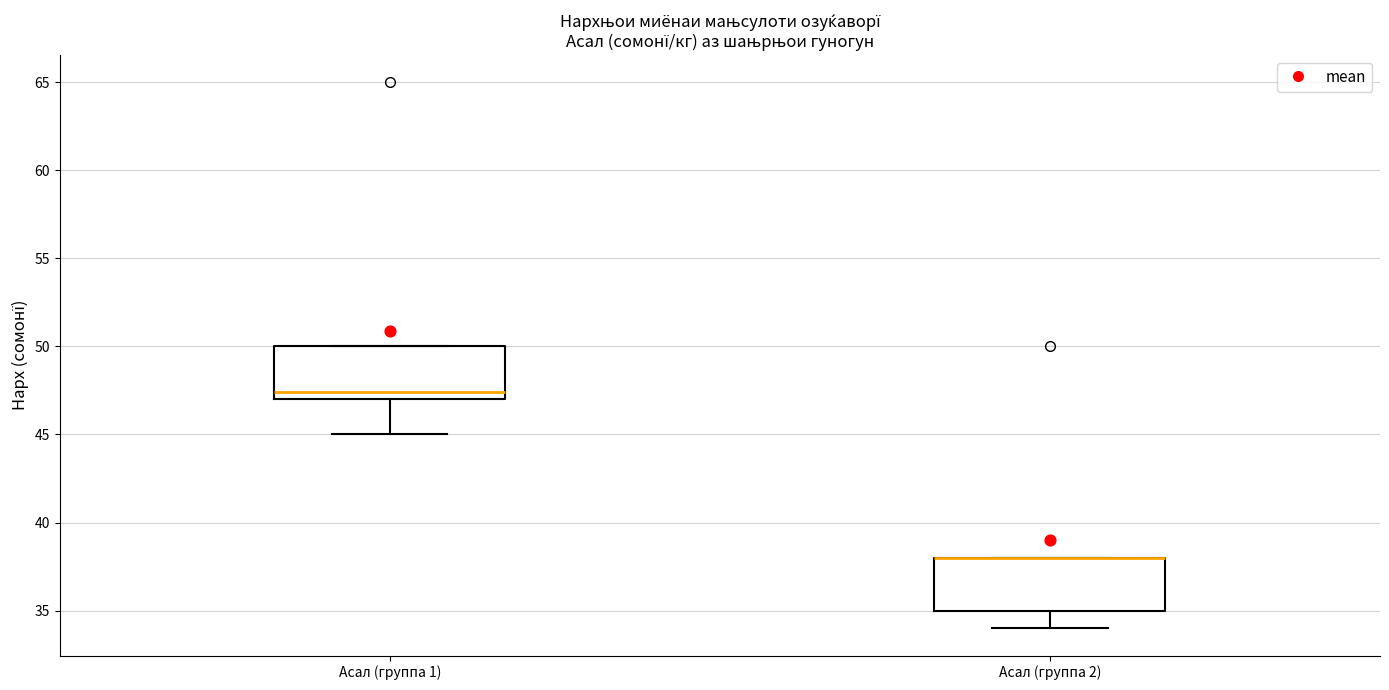

Reading left to right, transcribe this box plot: for each box, give where its median line is, the range the box spans, and where its two whiskers end, as read against the y-axis. The values are not printed on the chart, so give them approximately, as read against the axis.

Асал (группа 1): median 47.5, box 47.0 to 50.0, whiskers 45.0 to 50.0
Асал (группа 2): median 38.0 (drawn on the box's upper edge), box 35.0 to 38.0, whiskers 34.0 to 38.0